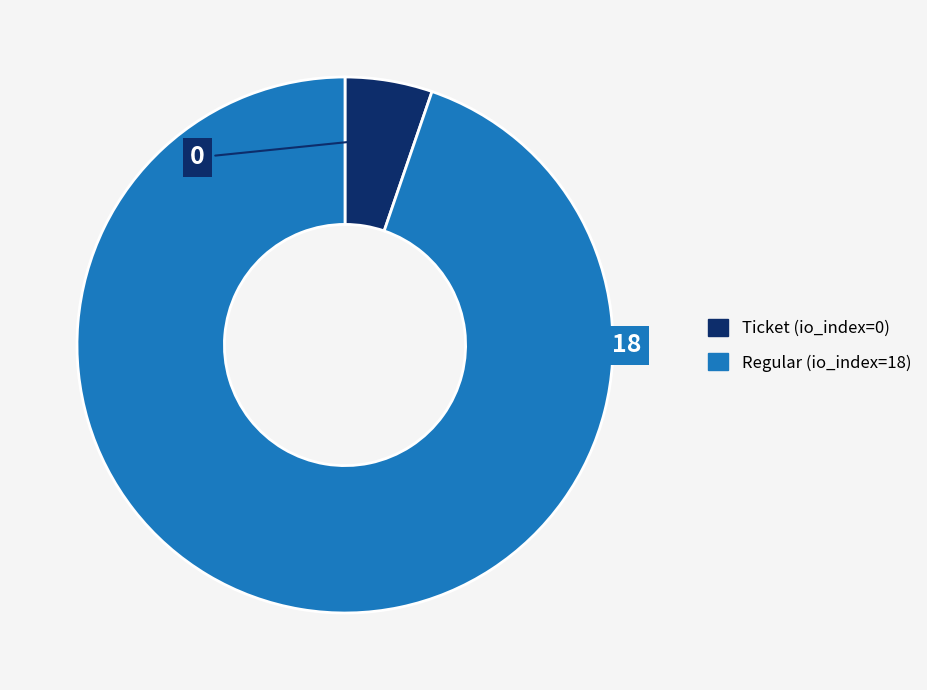

How many segments does this pie chart have?

2